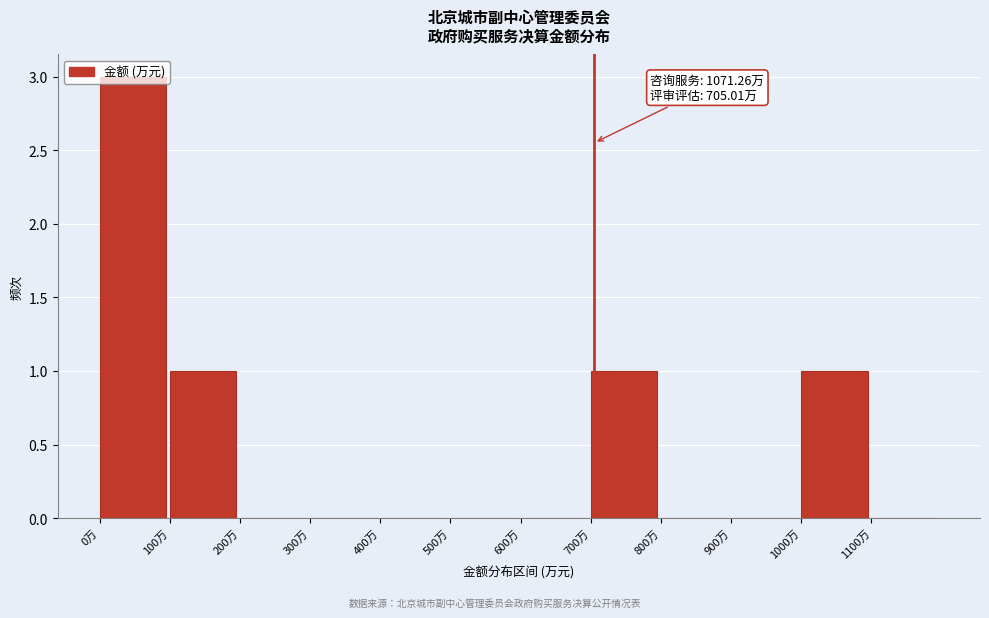

Which range on the x-axis has the tallest bar?

0 to 100